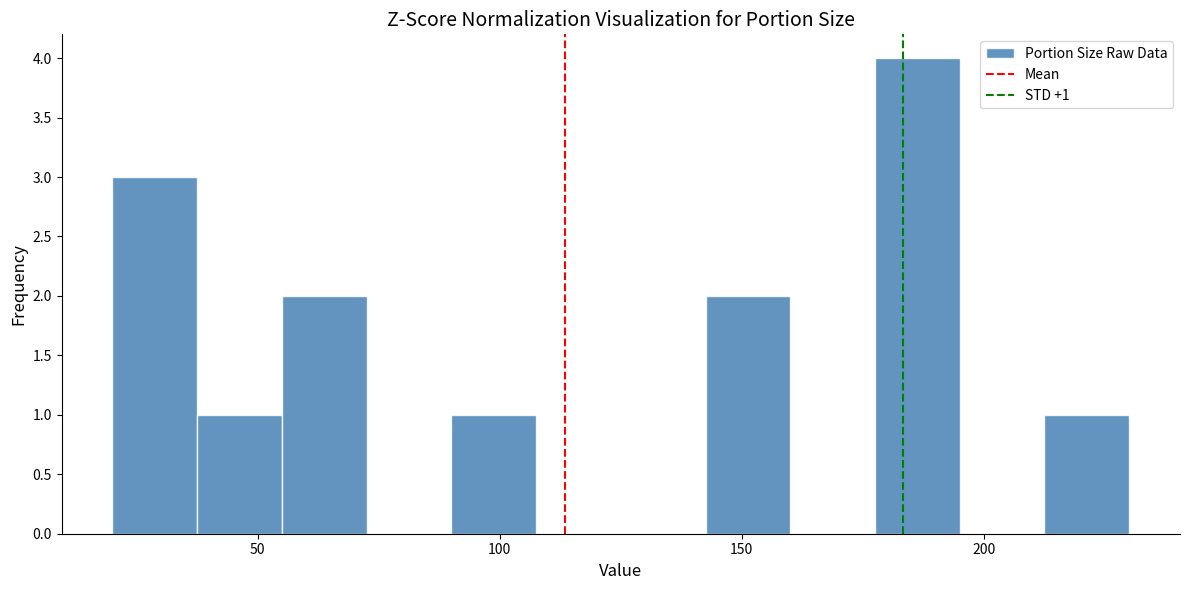

Around what value on the x-axis is the tallest bar? Give the approximate position of its centre, as read against the axis.

185